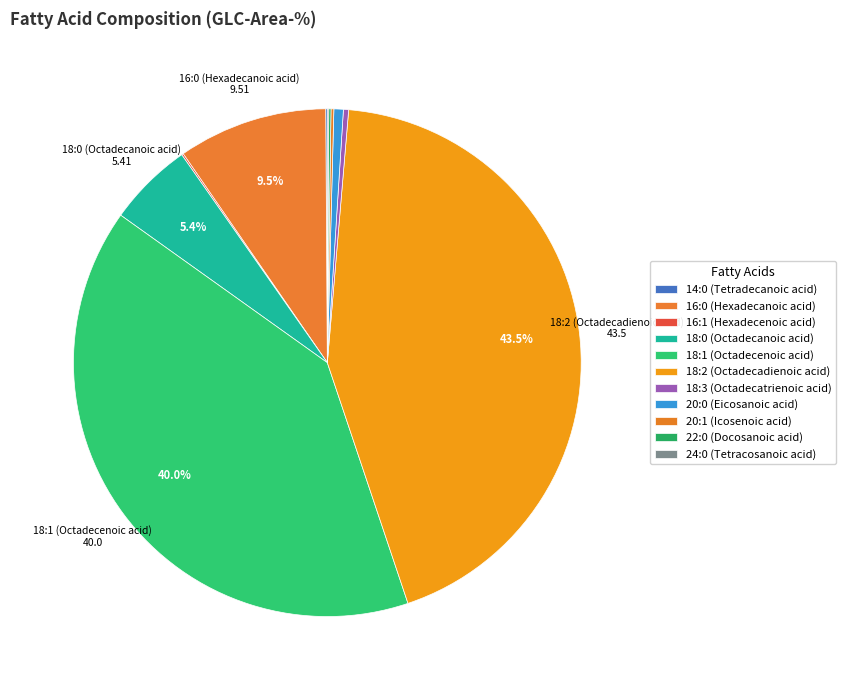

Which has a higher value, 22:0 (Docosanoic acid) or 18:3 (Octadecatrienoic acid)?

18:3 (Octadecatrienoic acid)